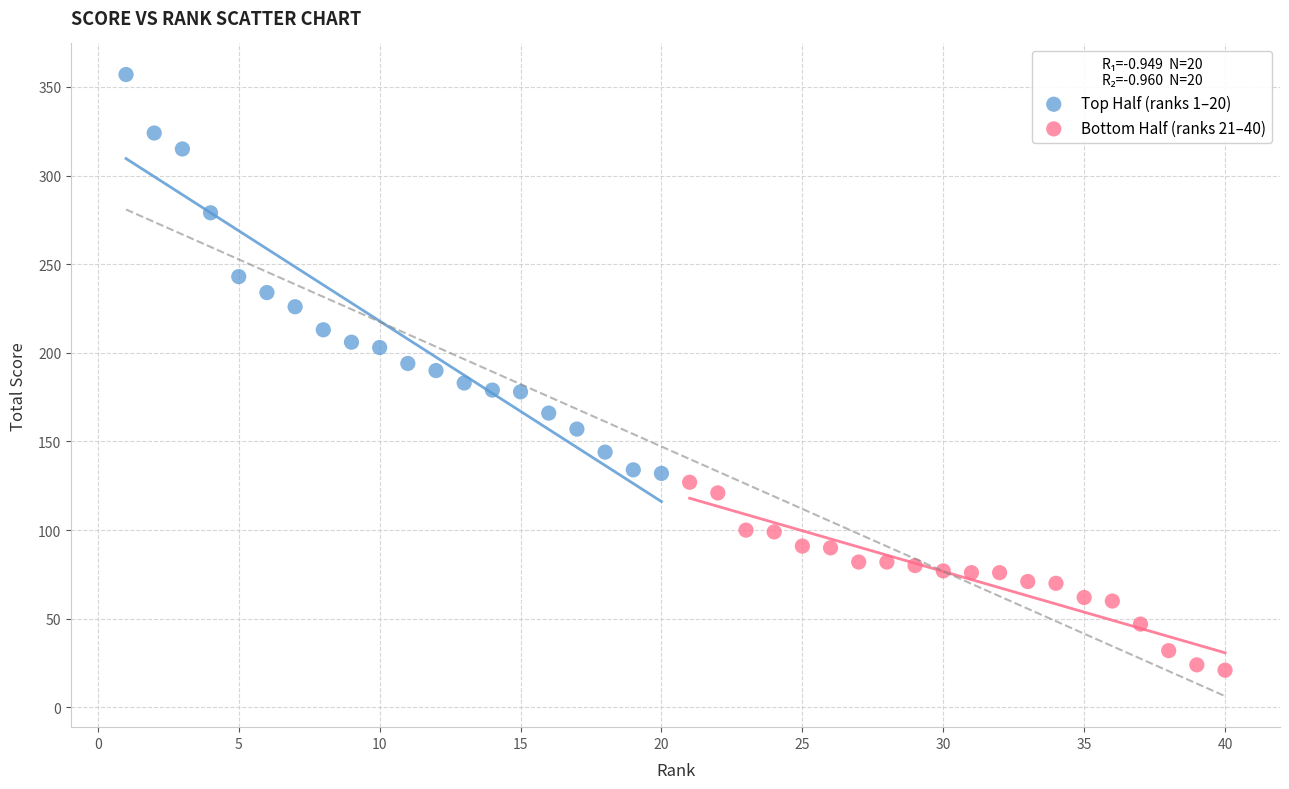

What are all the series names shown in the legend?

Top Half (ranks 1–20), Bottom Half (ranks 21–40)